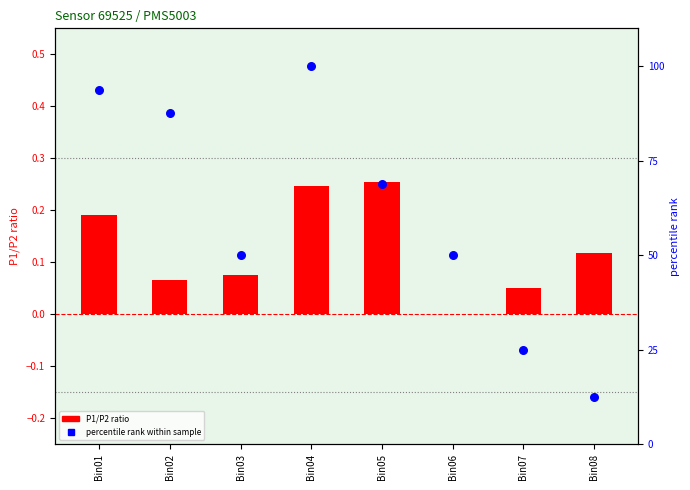

Is the value of percentile rank within sample at Bin03 greater than the value of P1/P2 ratio at Bin05?

Yes